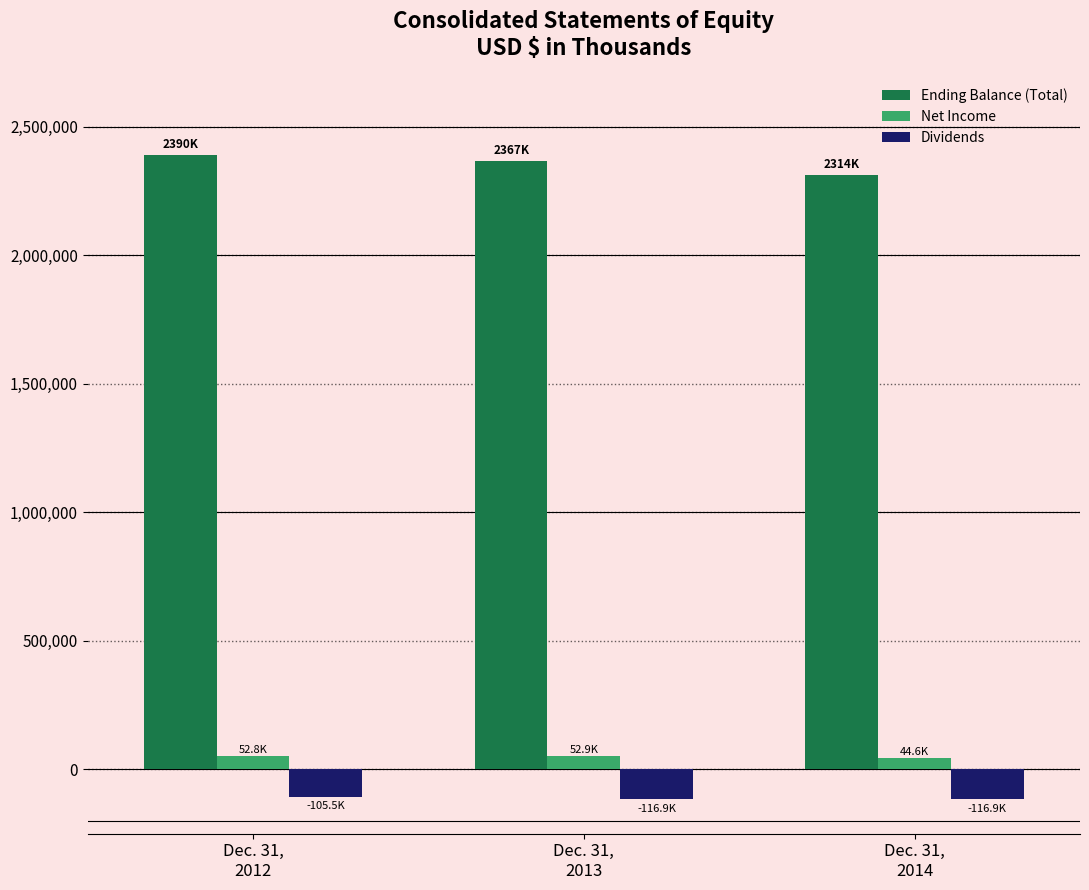

What is the greatest value displayed?

2390459